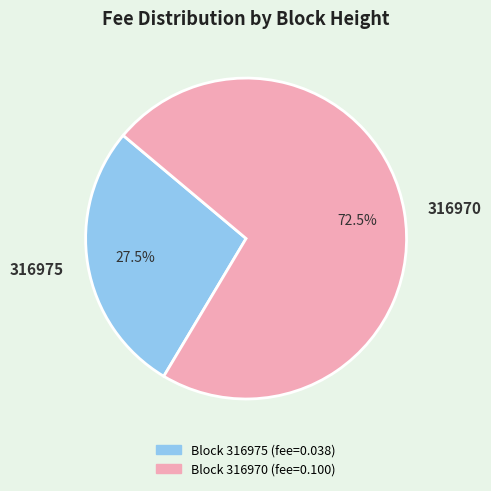

How many segments does this pie chart have?

2